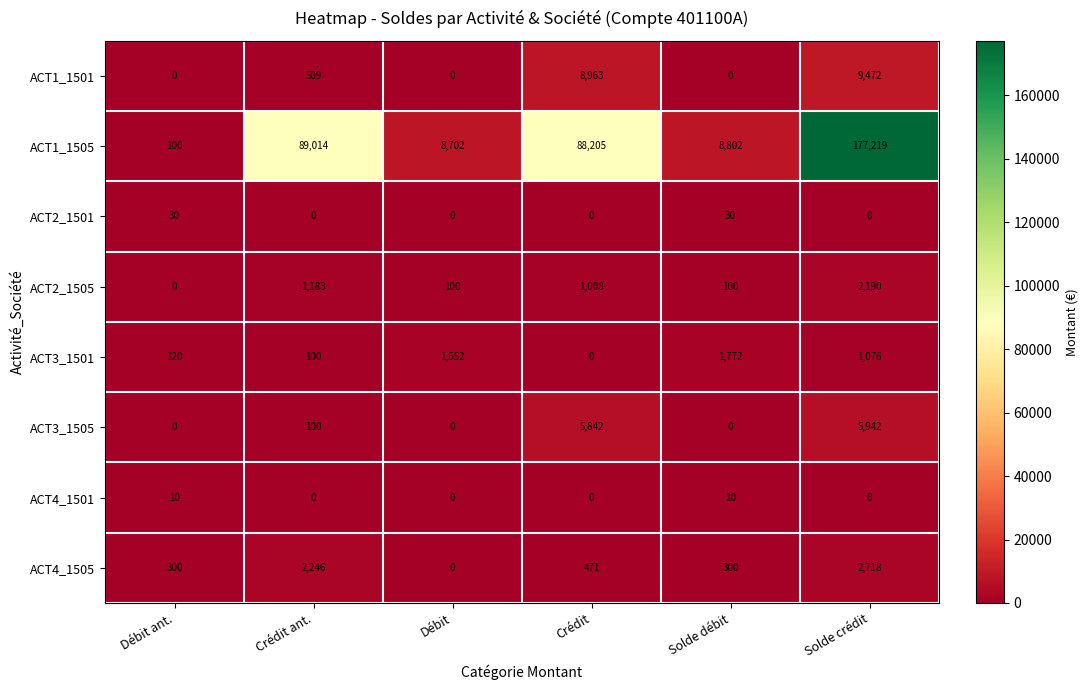

Which series has the largest total across all categories?

ACT1_1505